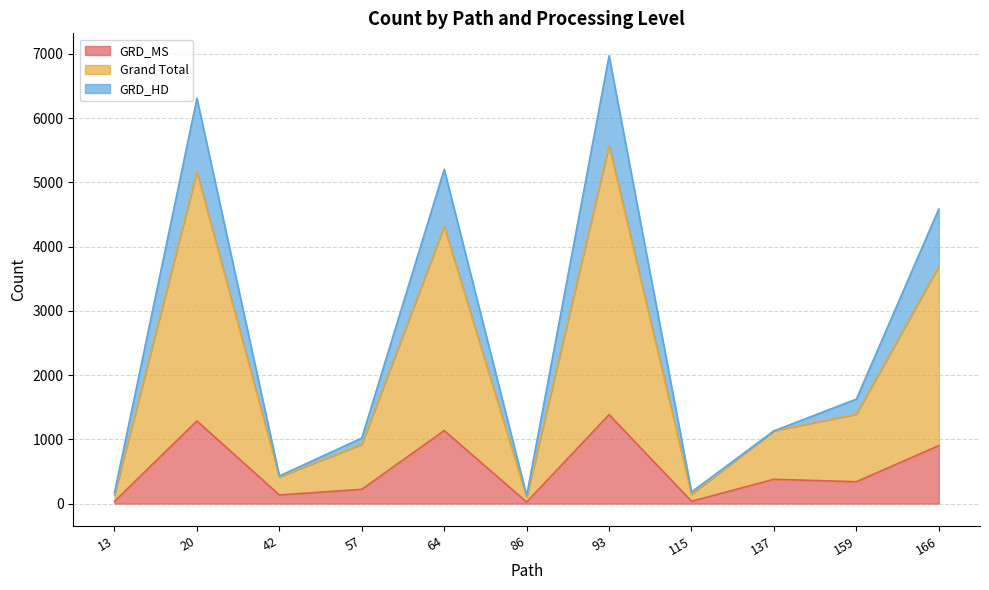

Where is the first local minimum for GRD_HD?

42